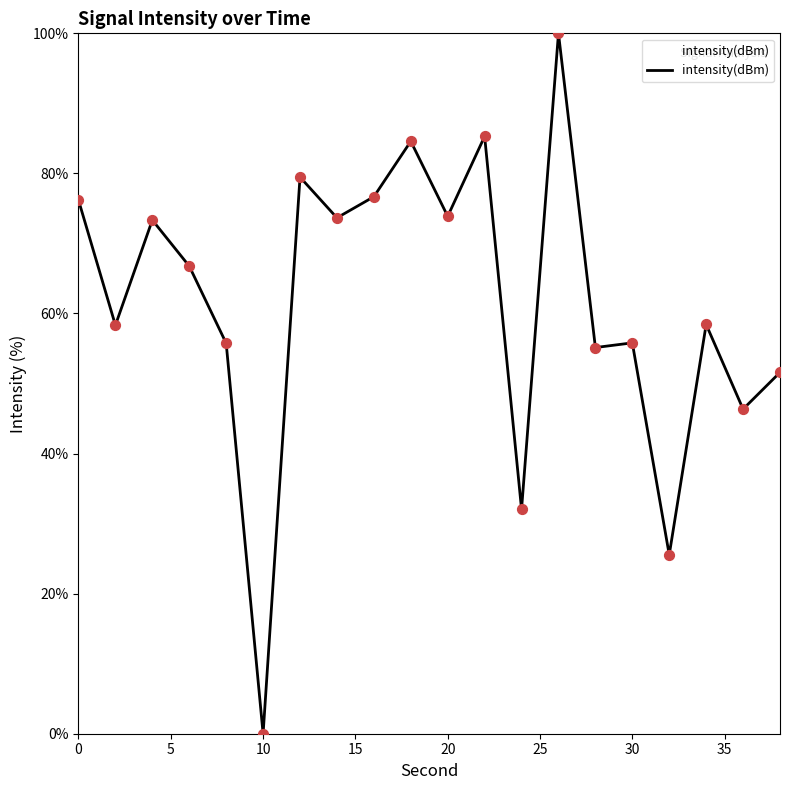

What is the maximum value shown in the chart?

100.0